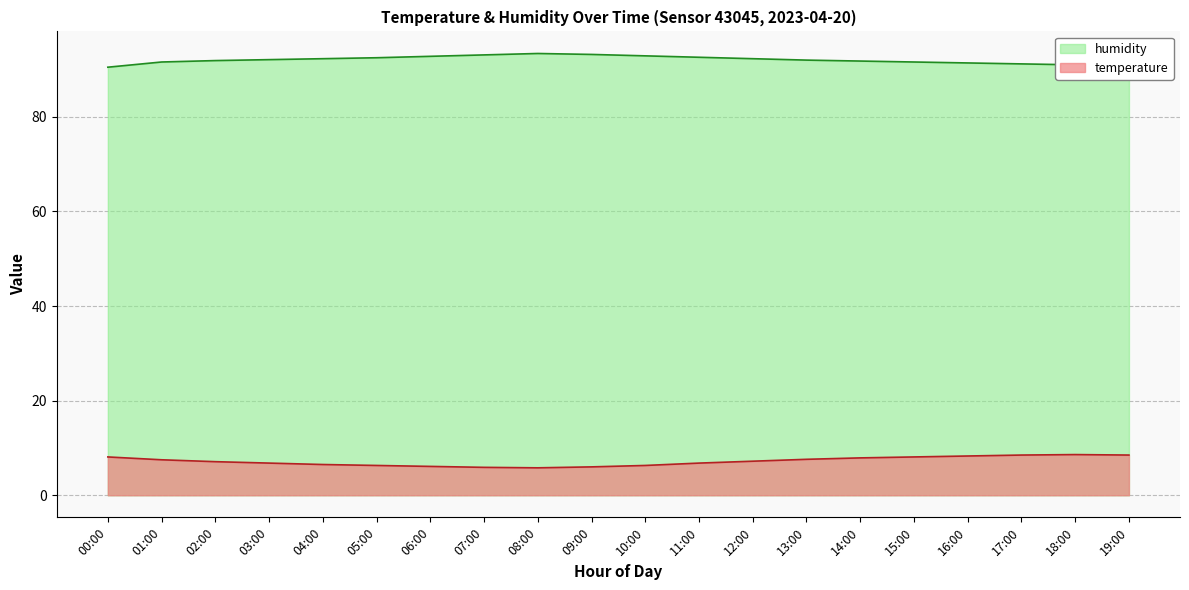

The value of temperature at 02:00 is 4.8. True or false?

False